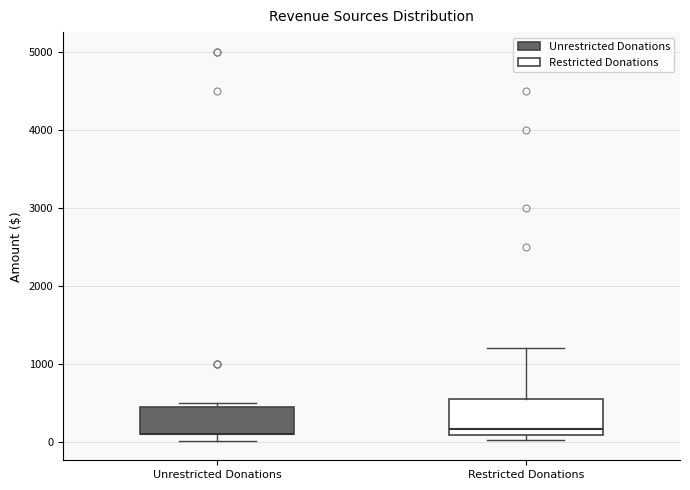

Reading left to right, read every box against the y-axis: the position of its median line, the range the box covers, and the ends of its whiskers. The values are not printed on the chart, so give them approximately, as read against the axis.

Unrestricted Donations: median 100 (drawn on the box's lower edge), box 100 to 400, whiskers 0 to 500
Restricted Donations: median 200, box 100 to 600, whiskers 0 to 1200